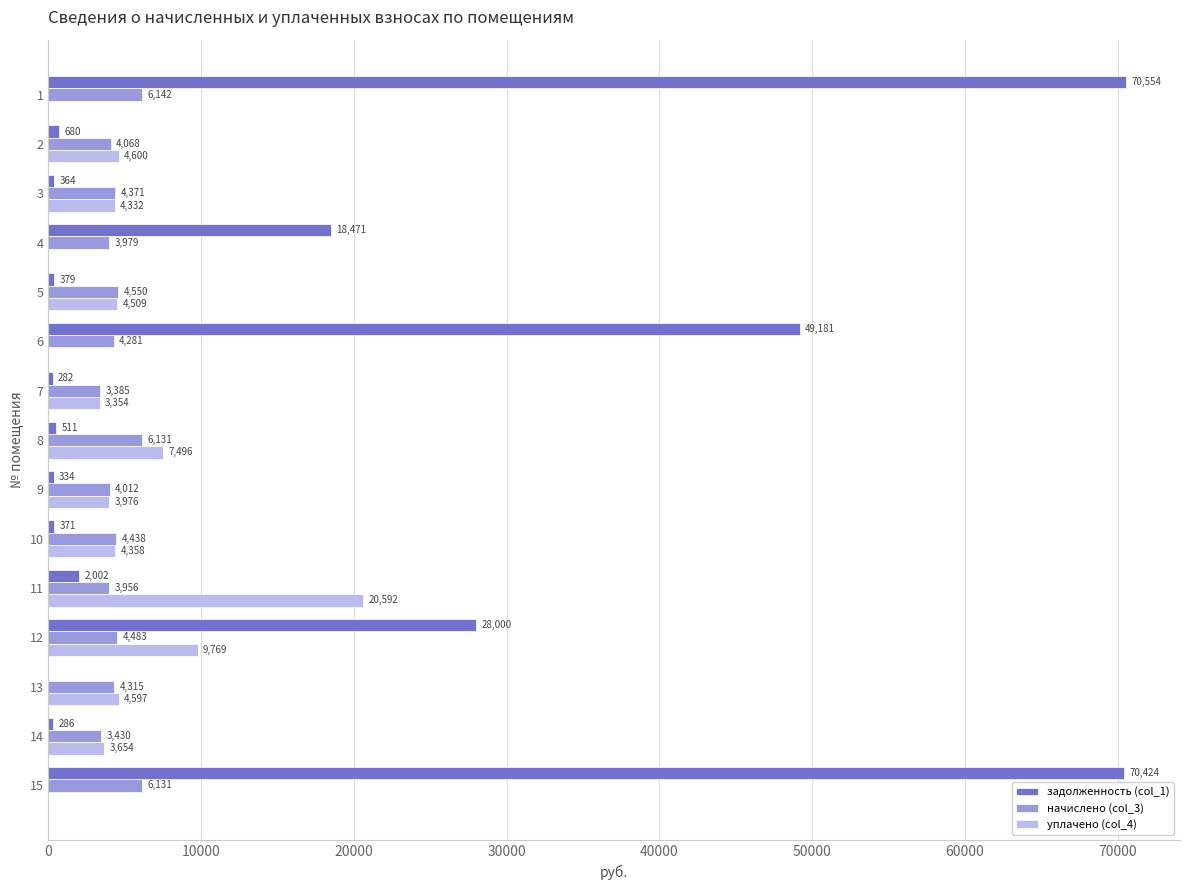

How many series are shown in this chart?

3